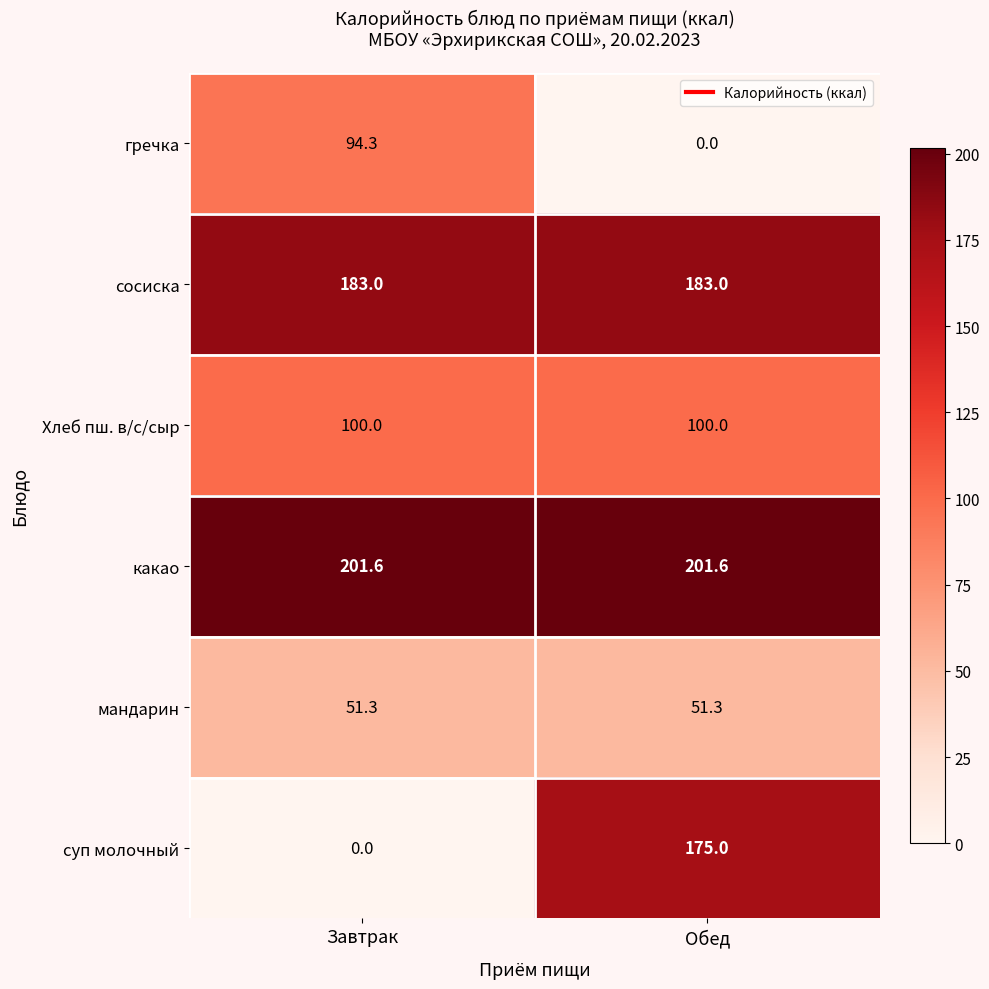

What is the average value of the суп молочный series?

87.5